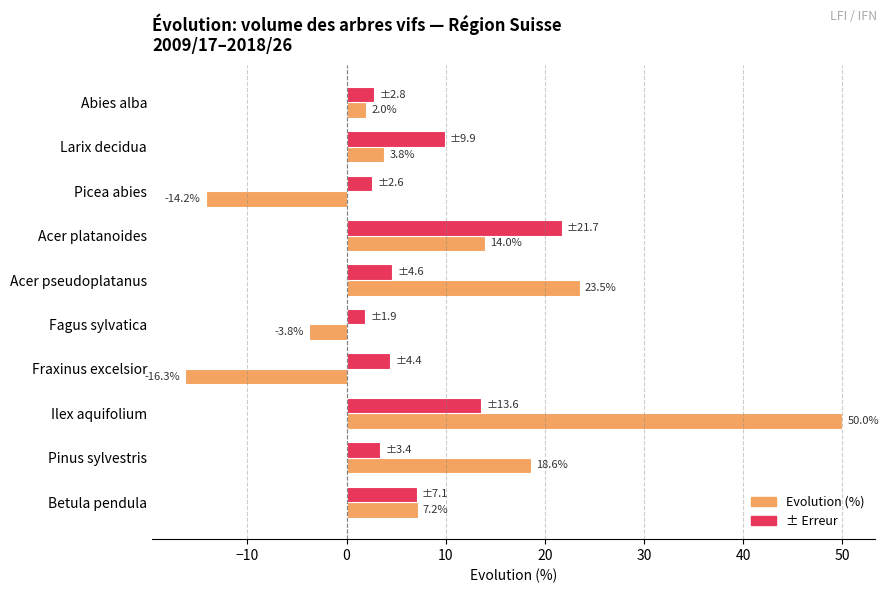

Which category has the highest value across all series?

Ilex aquifolium